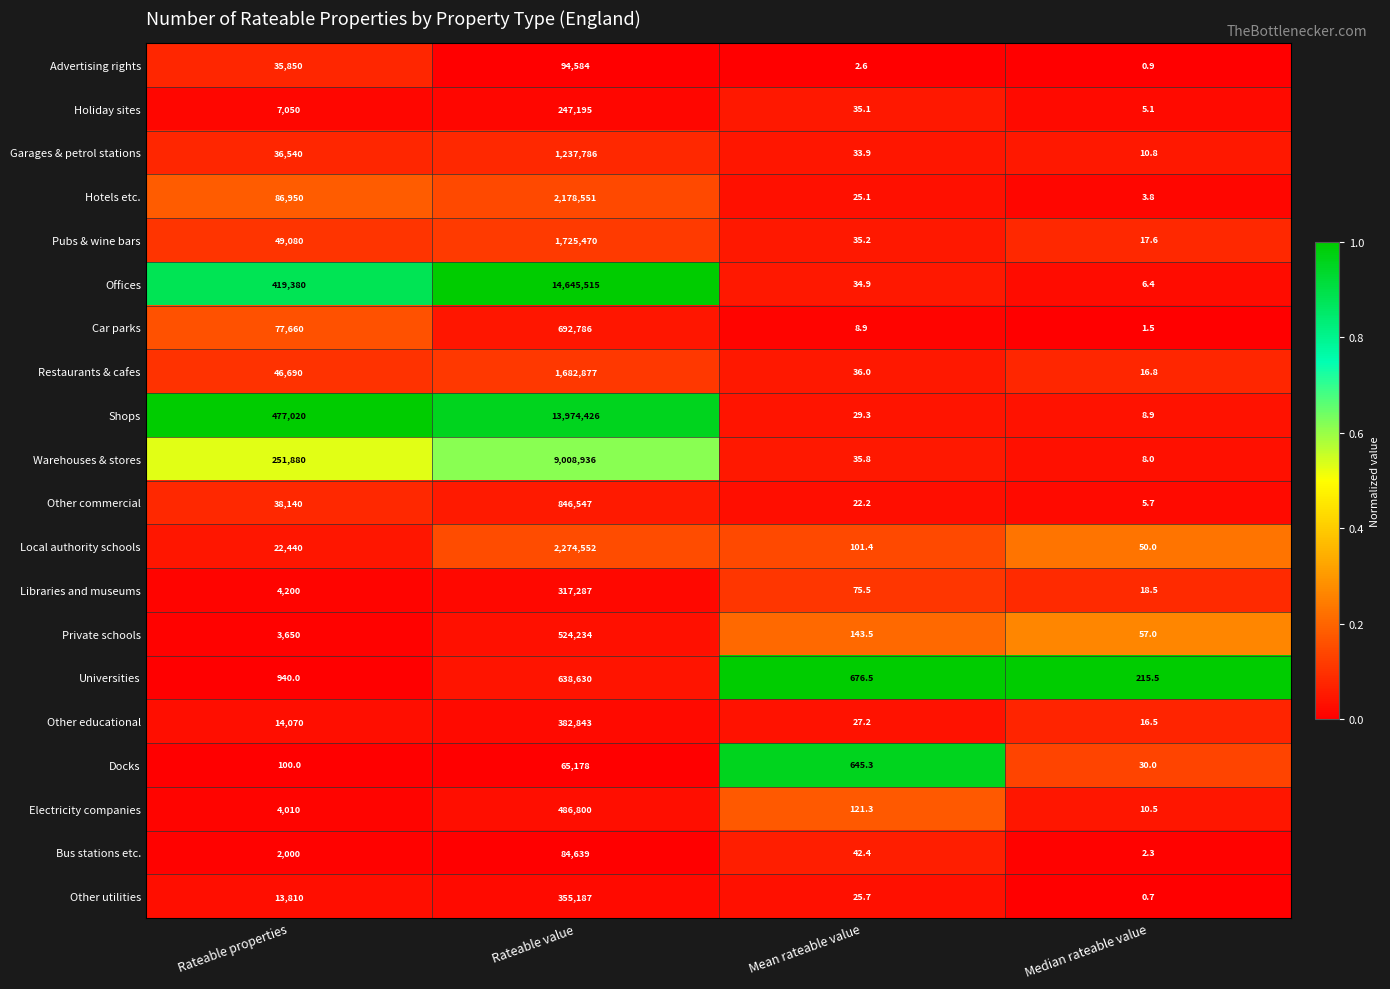

Where is Other educational nearest to the value 191429?

Rateable properties